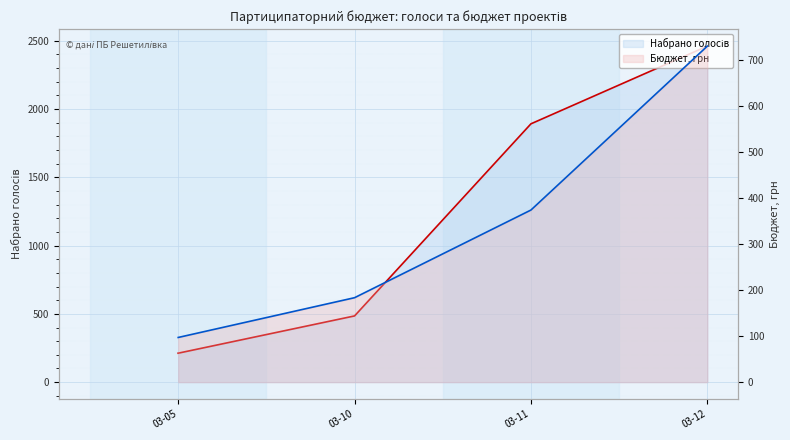

At 03-12, list the series in order from smallest to largest.

Бюджет, грн (лінія), Набрано голосів (лінія)